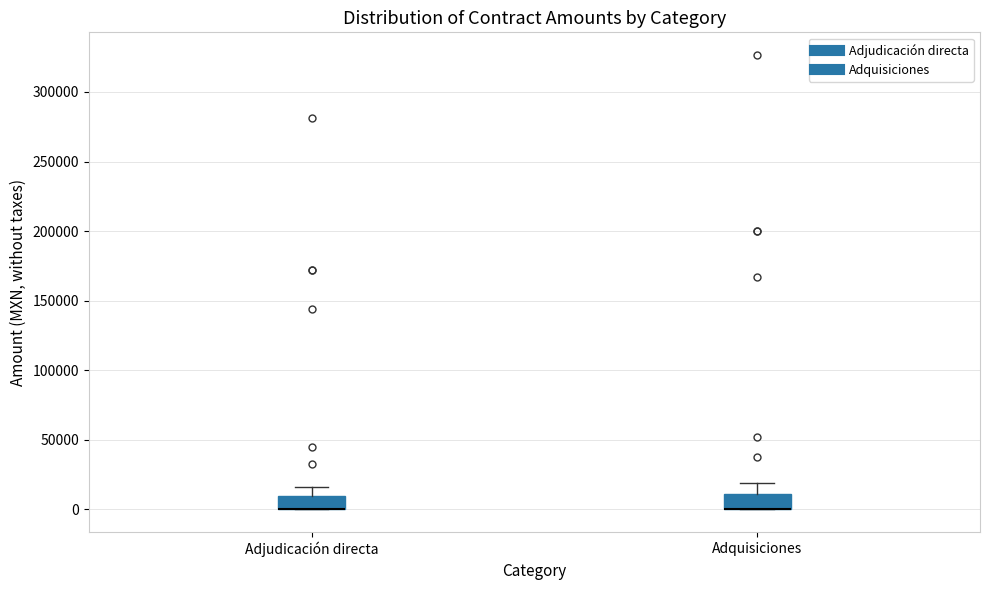

Where does the upper whisker of the box for Adquisiciones end on the y-axis? The values are not printed on the chart, so give them approximately, as read against the axis.

20000